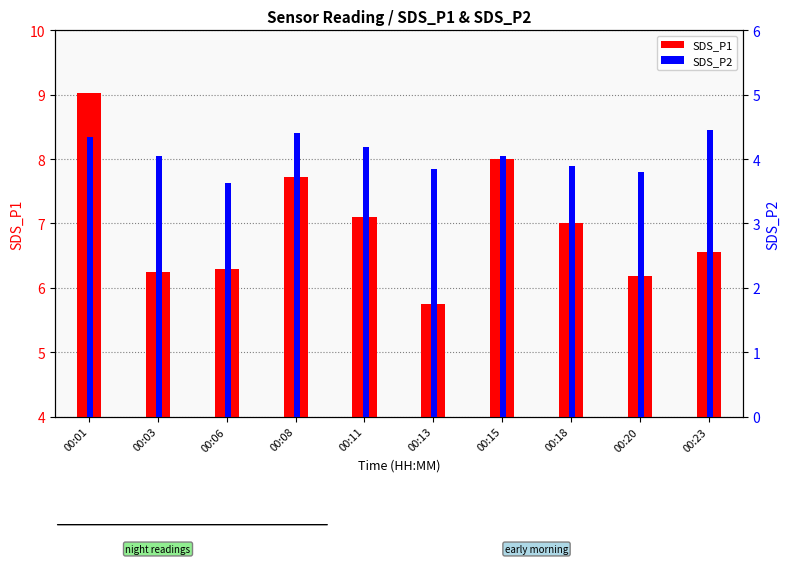

What is the difference between the highest and lowest values at 00:01?

4.7